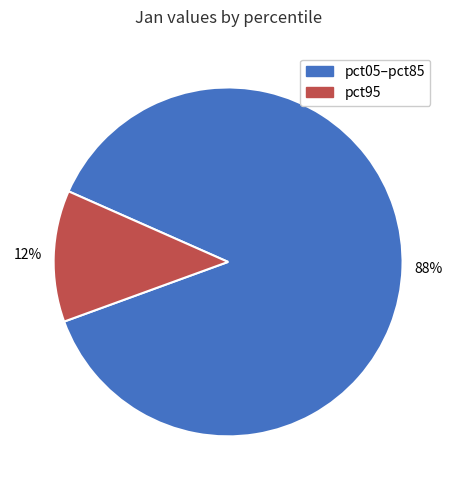

To the nearest percent, what is the difference between the largest and smallest slice percentages?

76%